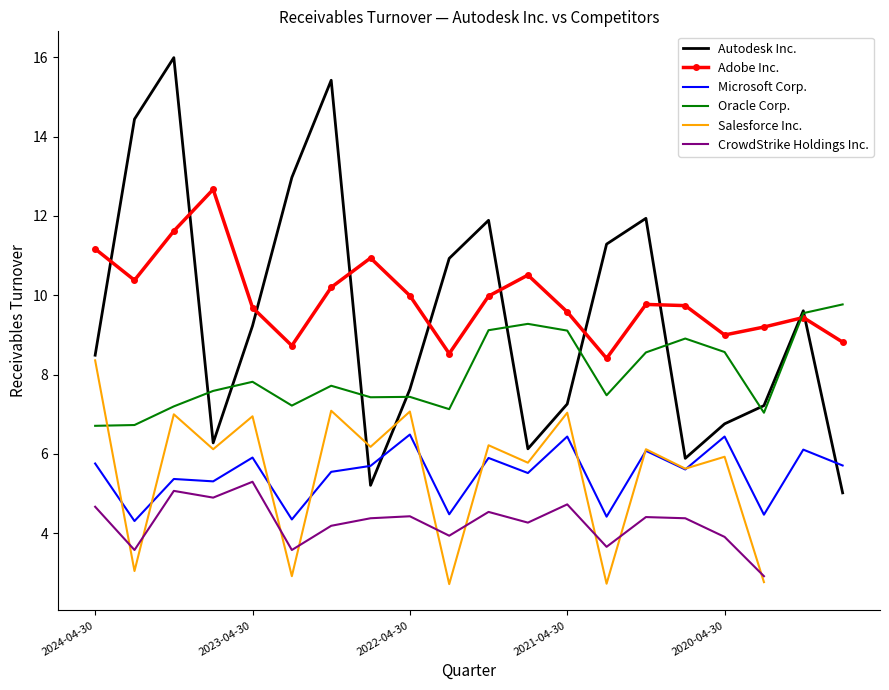

Read the Autodesk Inc. value at 2023-04-30.

9.2